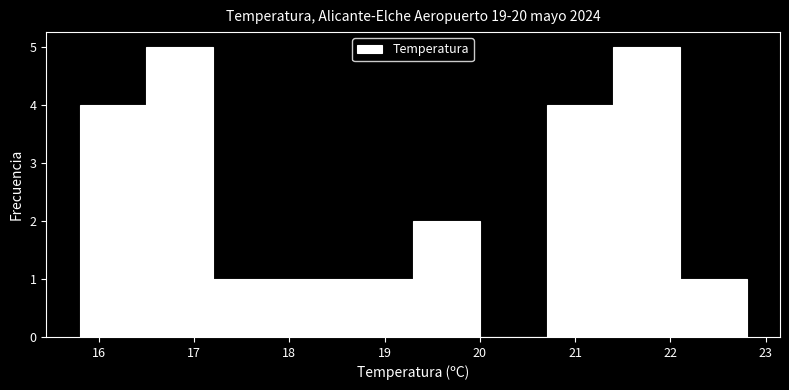

Reading left to right, transcribe this chart: for each bar, give the range it covers on the x-axis and its height. The values are not printed on the chart, so give them approximately, as read against the axis.

15.8 to 16.5: 4
16.5 to 17.2: 5
17.2 to 17.9: 1
17.9 to 18.6: 1
18.6 to 19.3: 1
19.3 to 20.0: 2
20.0 to 20.7: 0
20.7 to 21.4: 4
21.4 to 22.1: 5
22.1 to 22.8: 1